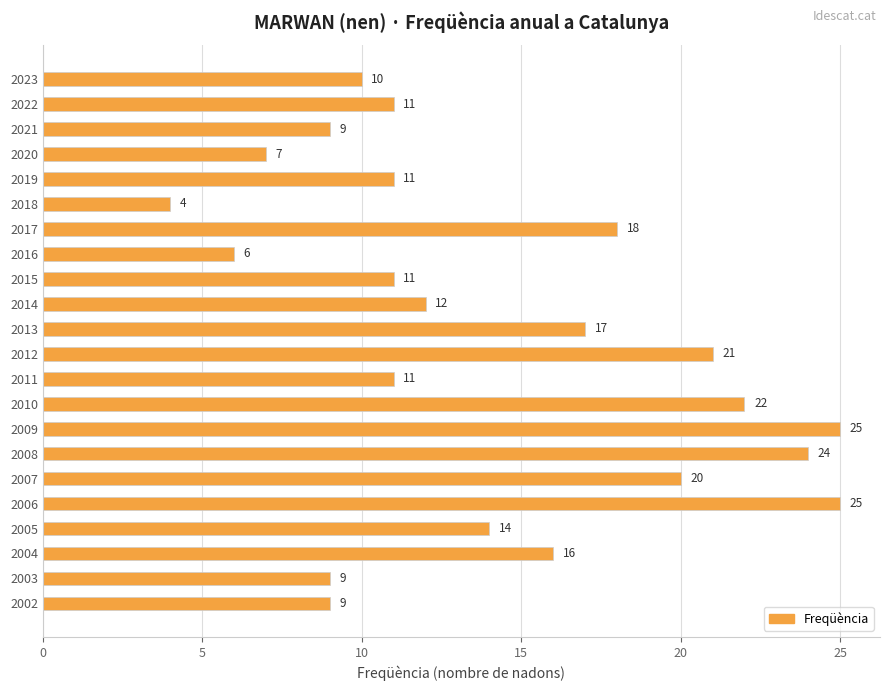

True or false: the data shows 14 at 2005.

True